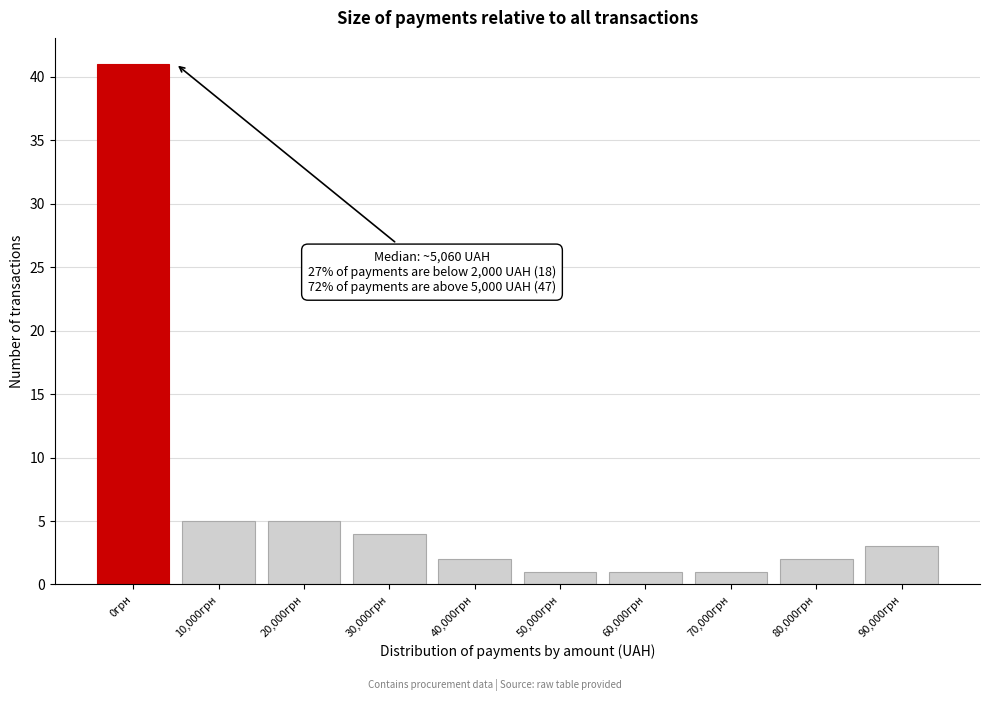

Reading right to left, what are all the values shown in this chart?

3	2	1	1	1	2	4	5	5	41